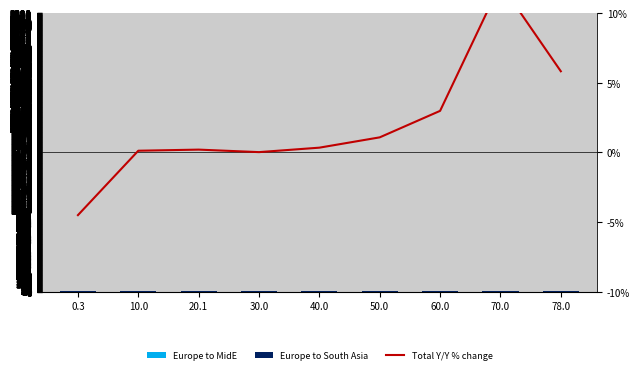

What is the label of the 1st bar from the right?

78.0